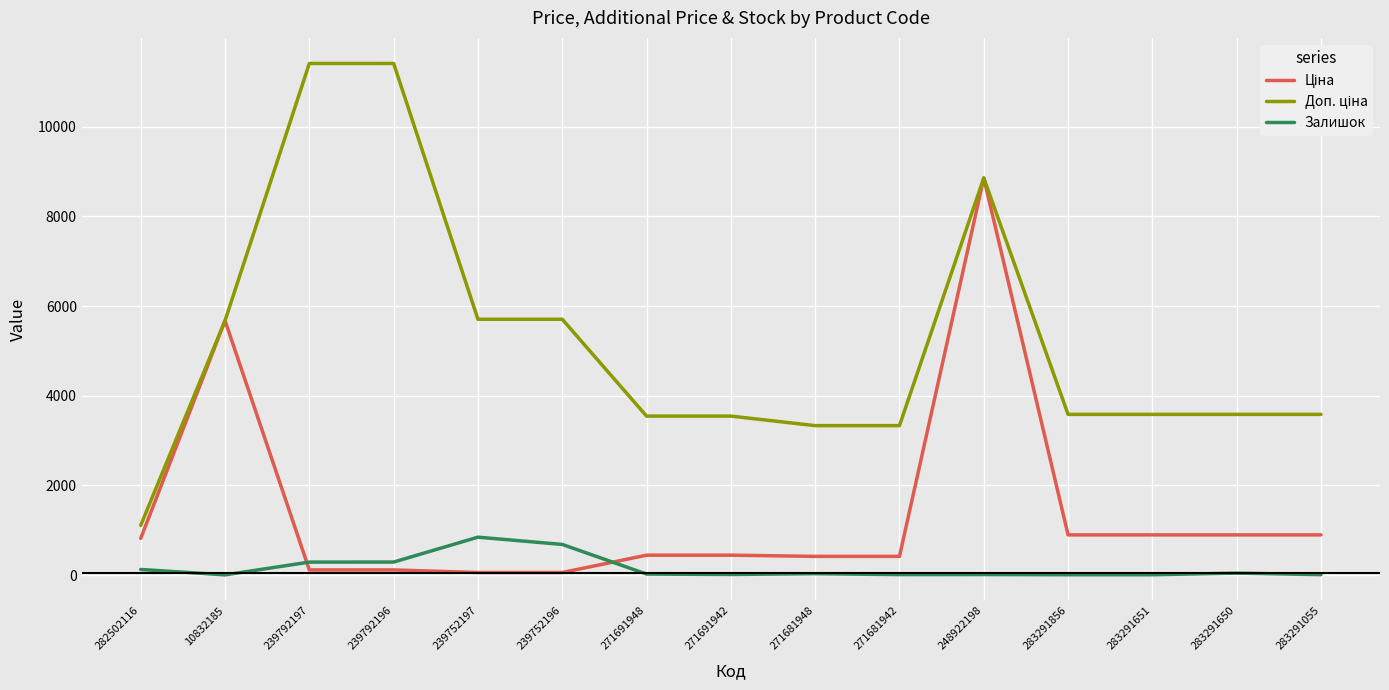

At which category is the sum across all series the highest?

248922198